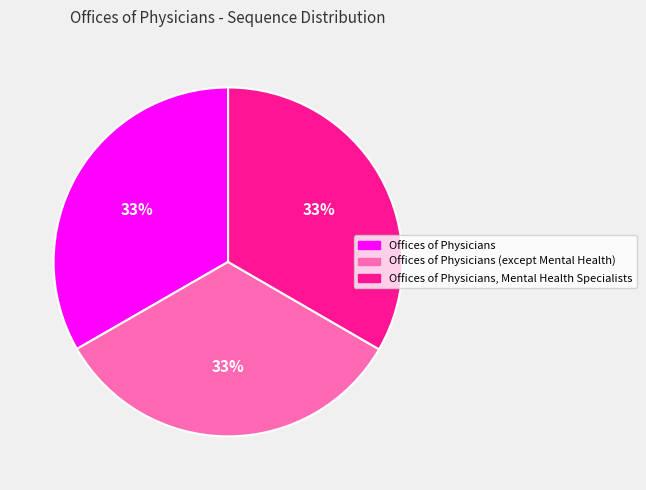

Count the number of slices in the pie.

3